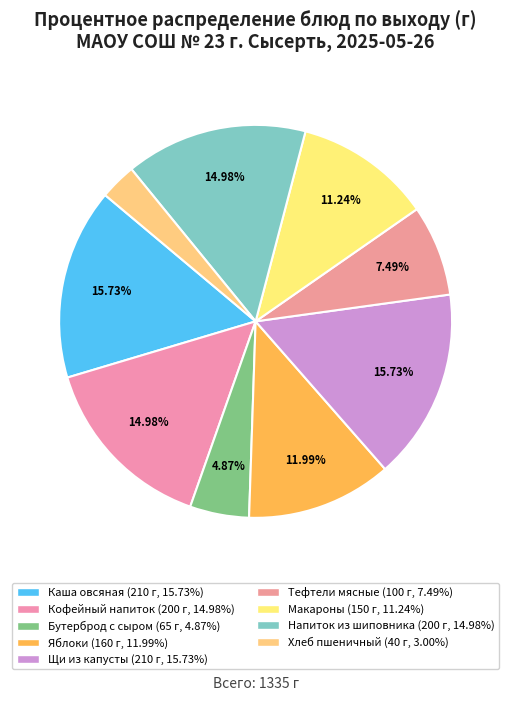

How many segments does this pie chart have?

9